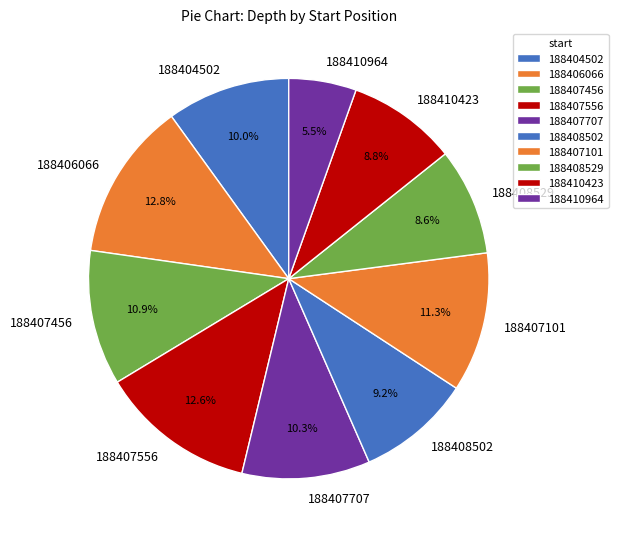

What is the smallest slice in the pie chart?

188410964